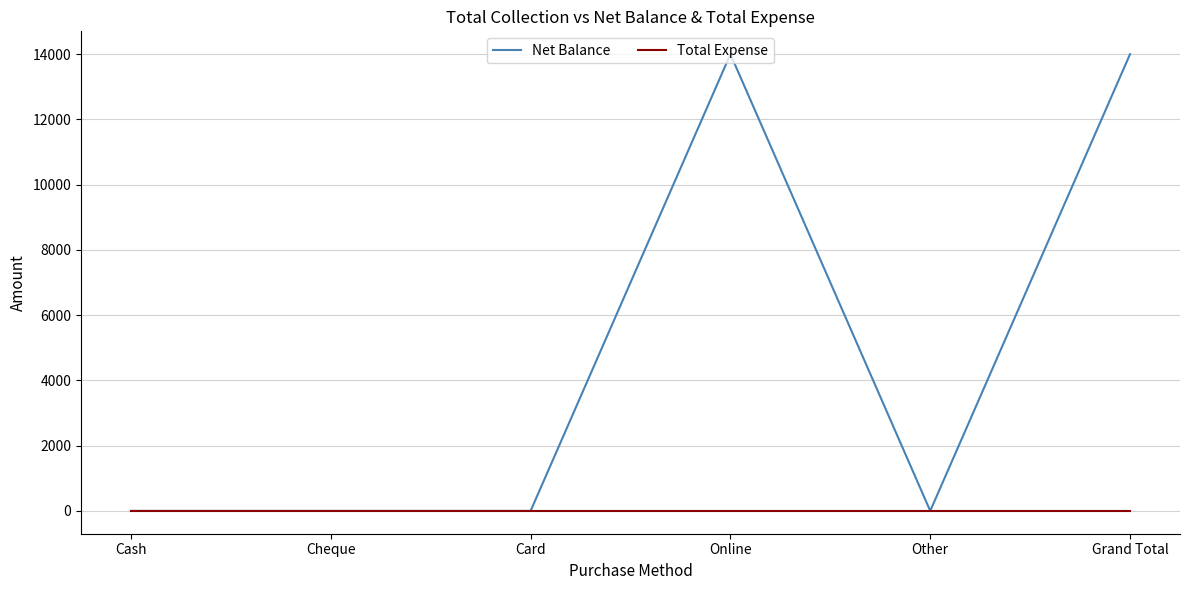

What is the spread (max minus min) of values at Grand Total?

14000